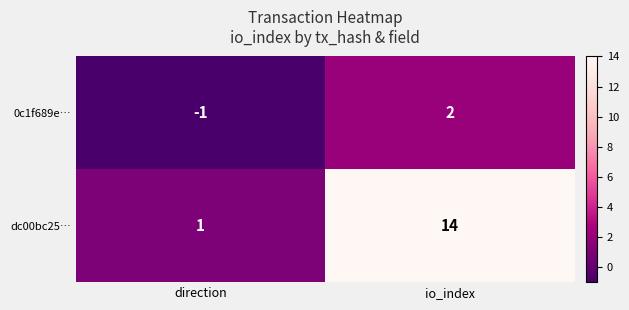

Reading left to right, transcribe all the data shown in this chart.

0c1f689e…: -1	2
dc00bc25…: 1	14